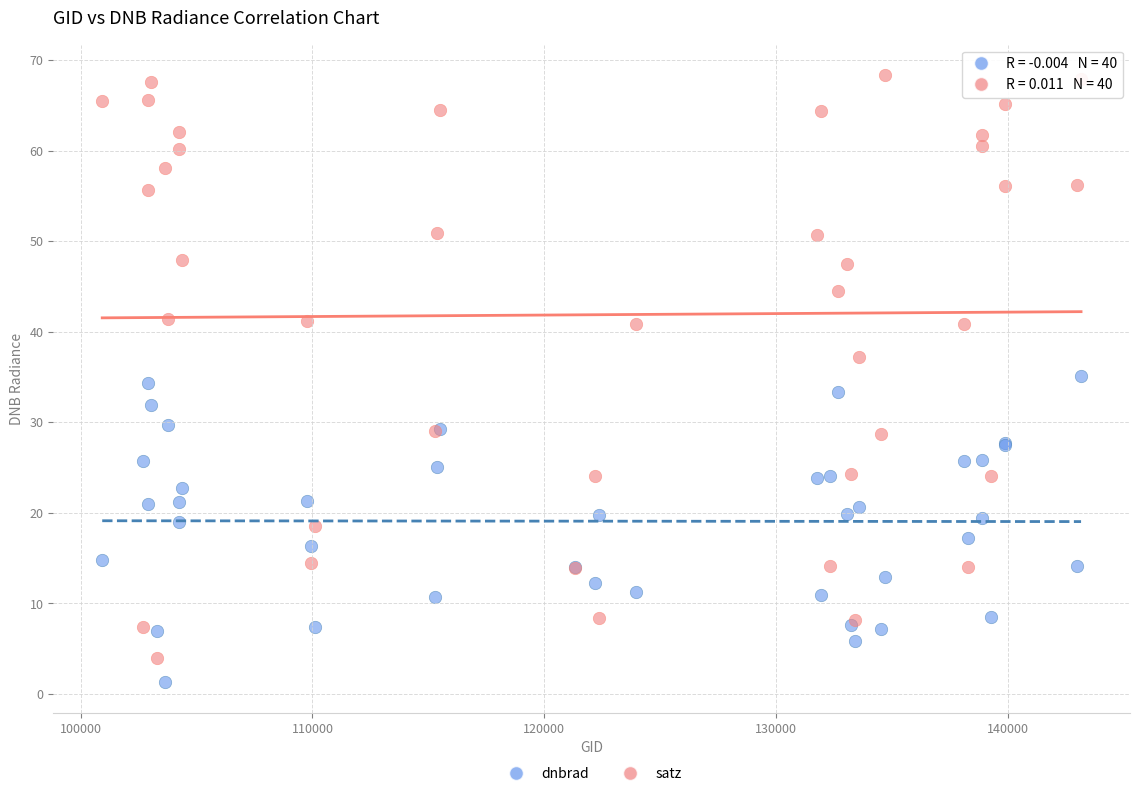

Which series has the largest Y range (max minus min)?

satz